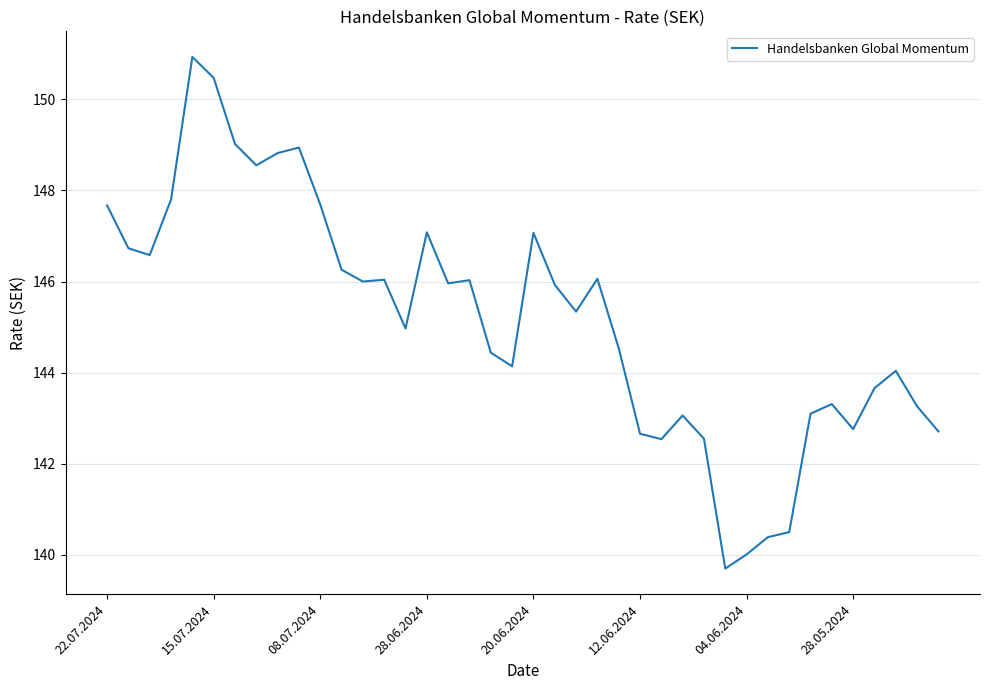

What is the greatest value displayed?

150.9